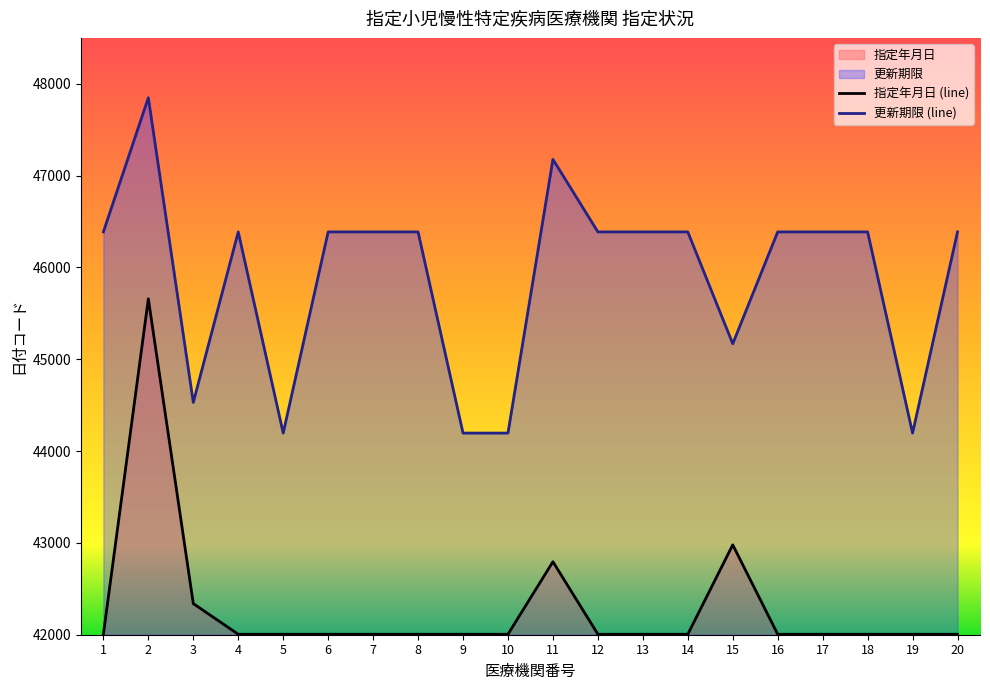

What is the difference between the 更新期限 values at 9 and 11?

2981